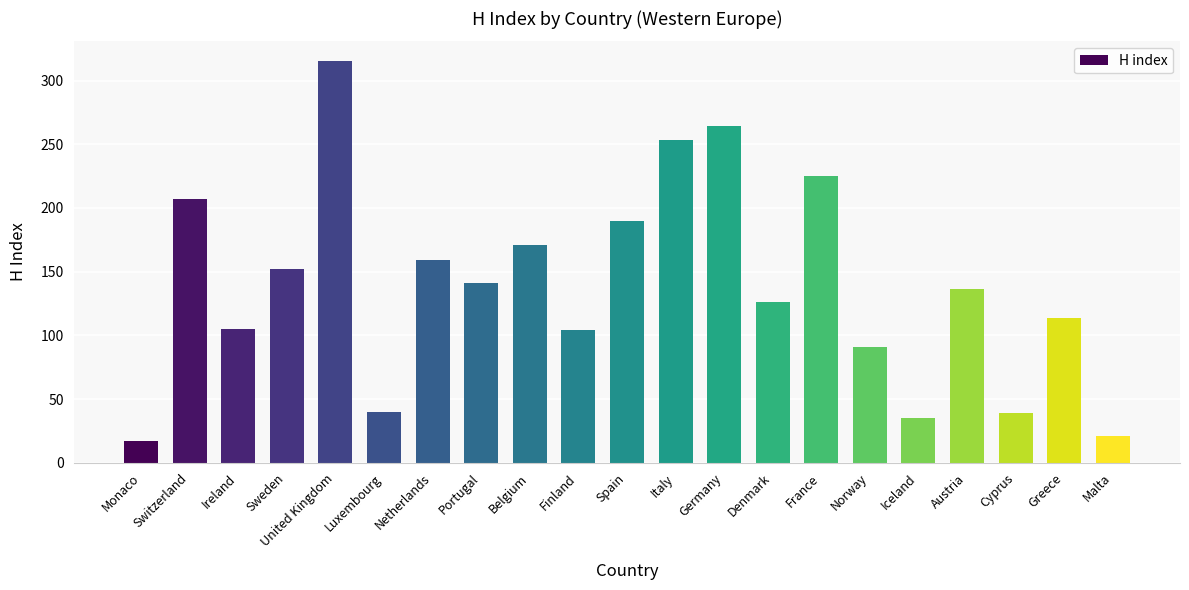

Where is the data nearest to the value 166?

Belgium